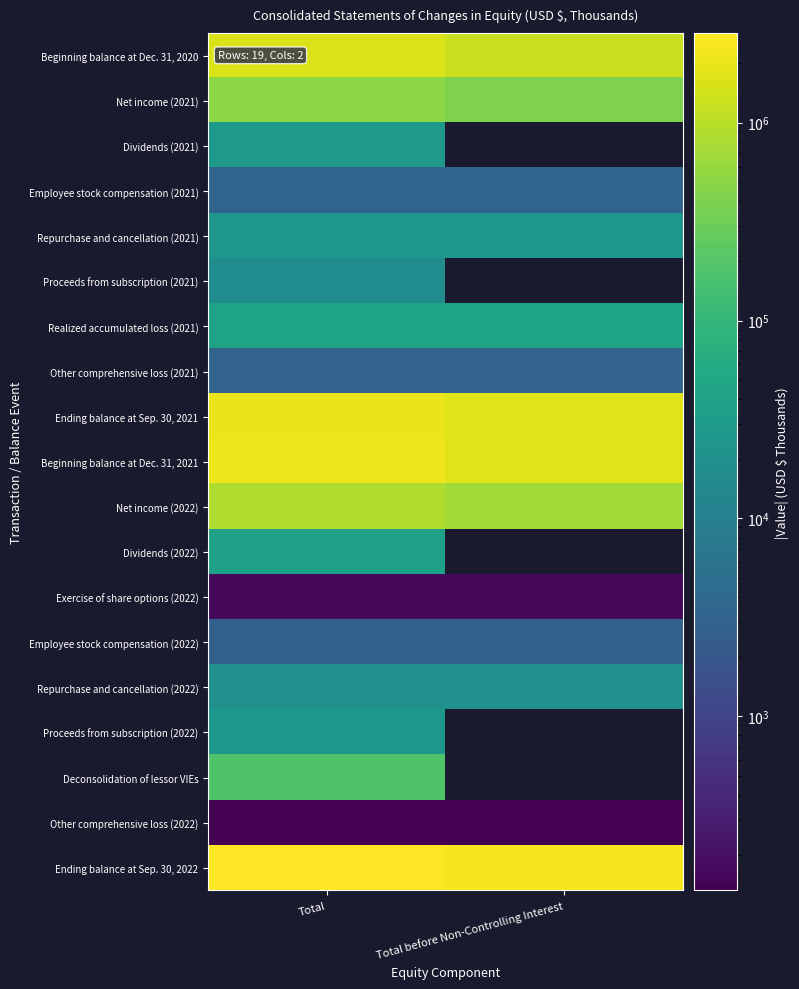

Is it true that Employee stock compensation (2022) equals 1828.7 at Total?

False